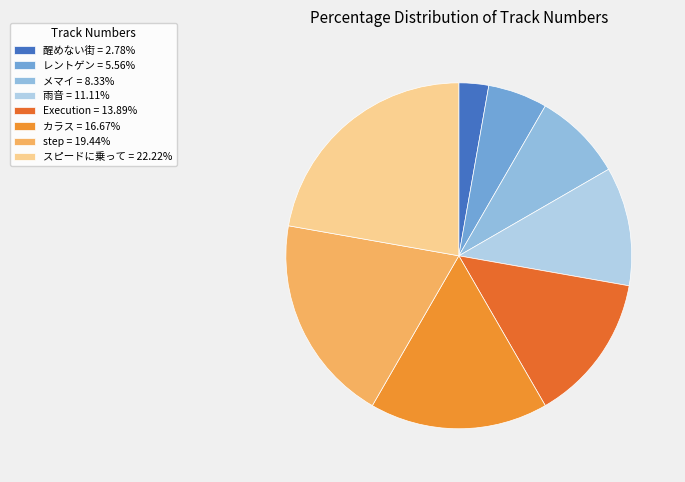

Rank the categories by value from lowest to highest.

醒めない街, レントゲン, メマイ, 雨音, Execution, カラス, step, スピードに乗って